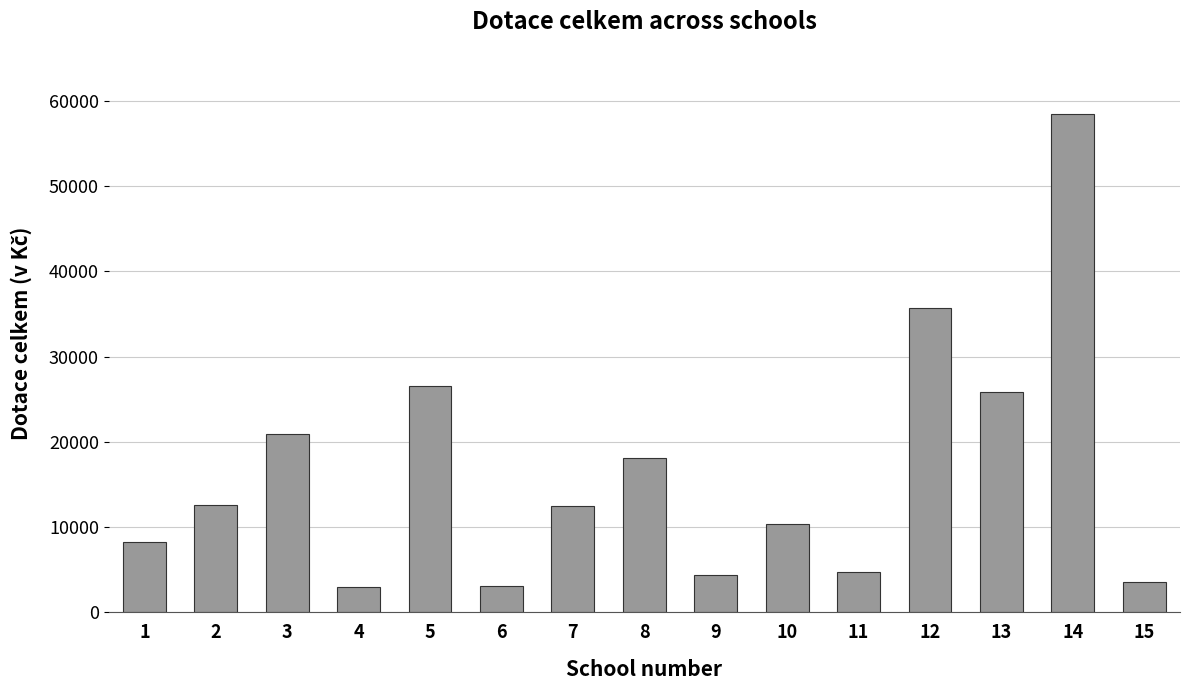

What is the value of the 13th bar from the left?

25857